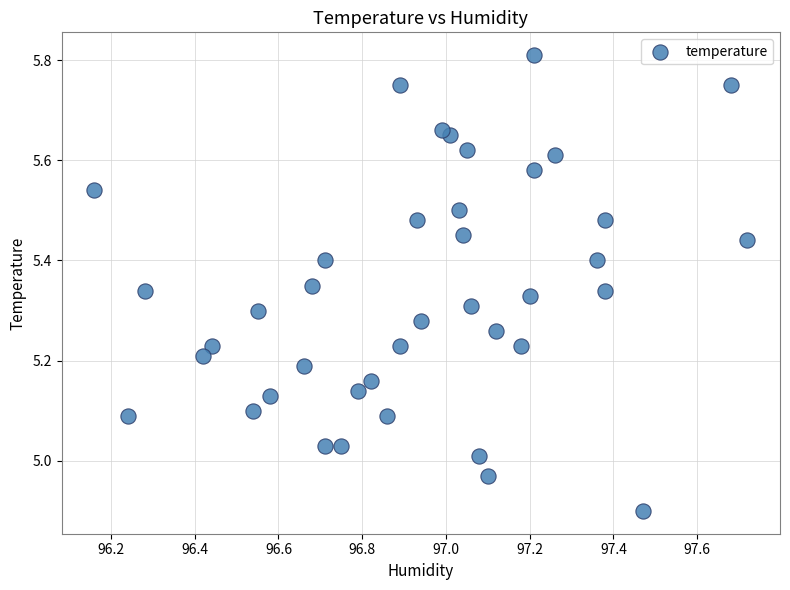

What is the range of Y values (max minus min)?

0.9